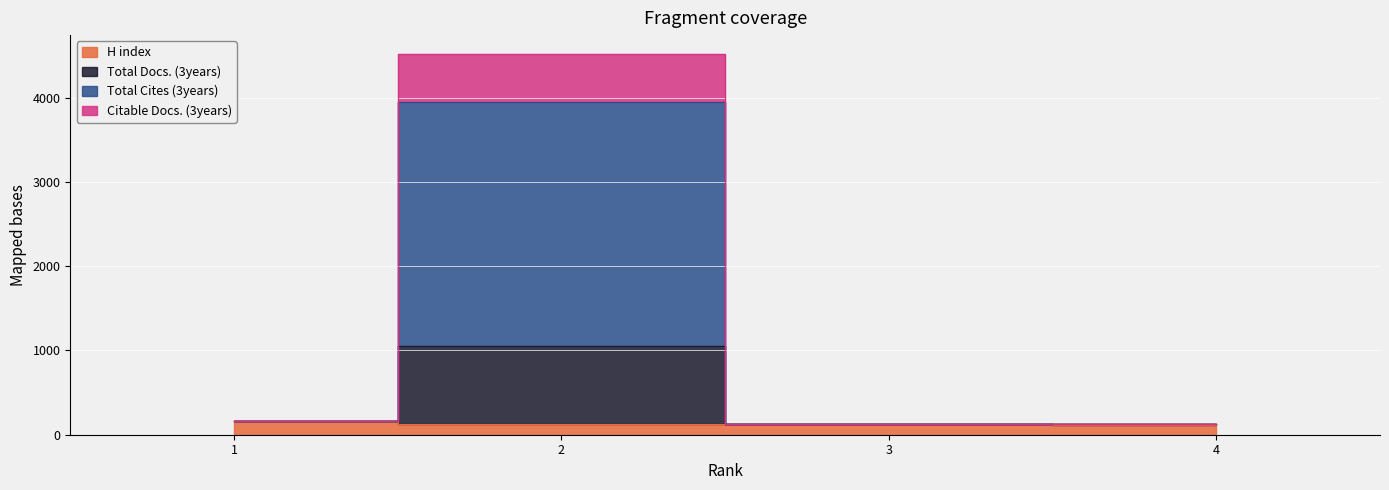

True or false: Total Cites (3years) and Citable Docs. (3years) intersect in this chart.

False